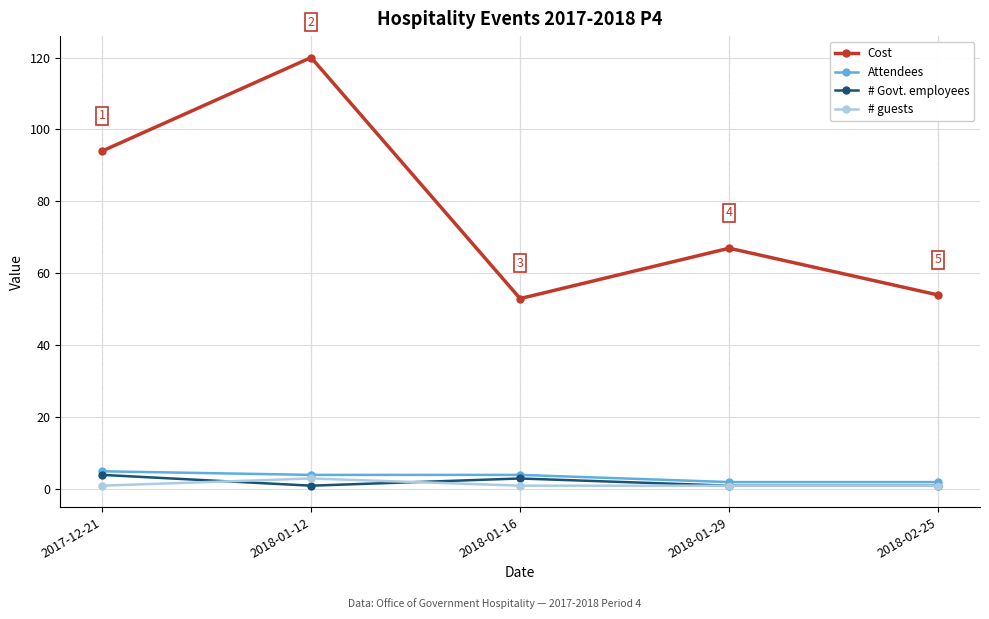

True or false: # guests and Cost cross at least once.

False